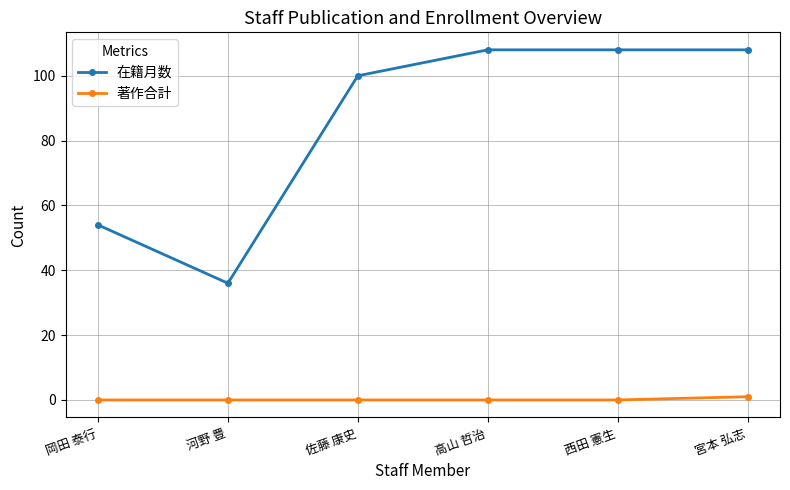

At how many categories does at least one series exceed 40?

5